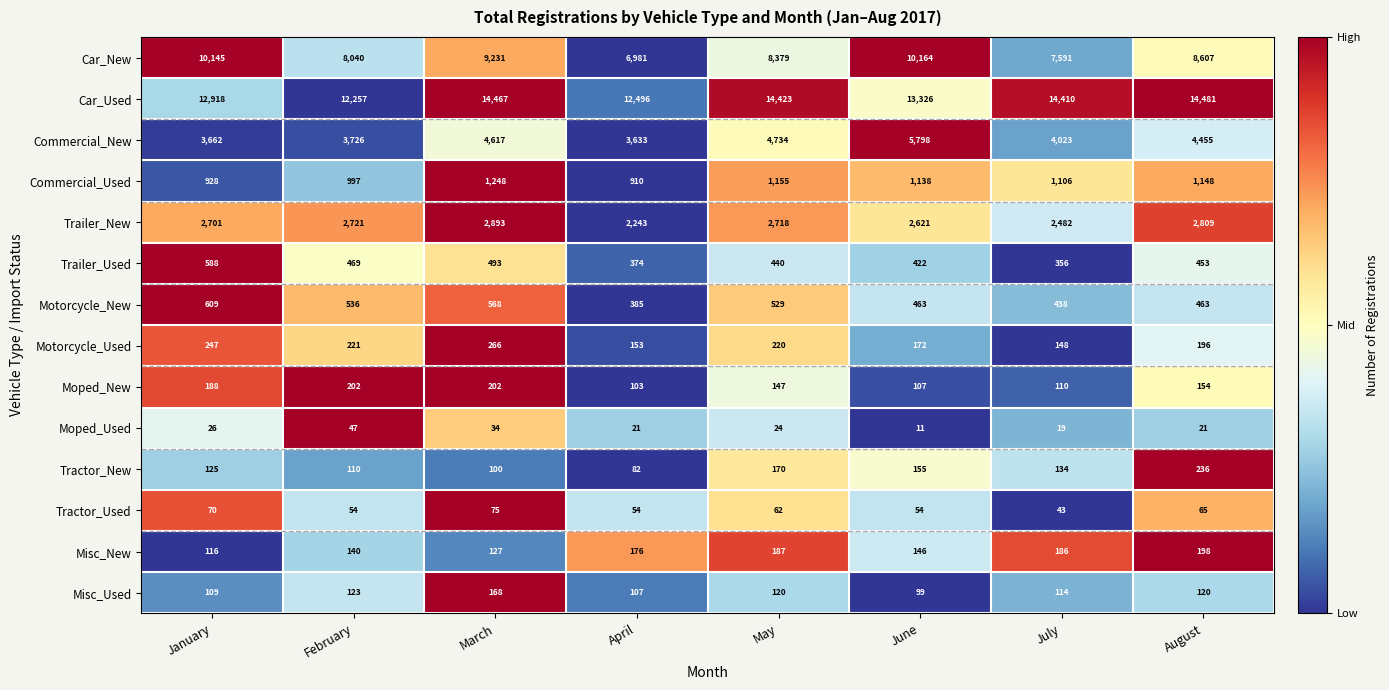

Between March and June, which series saw the biggest shift?

Commercial_New